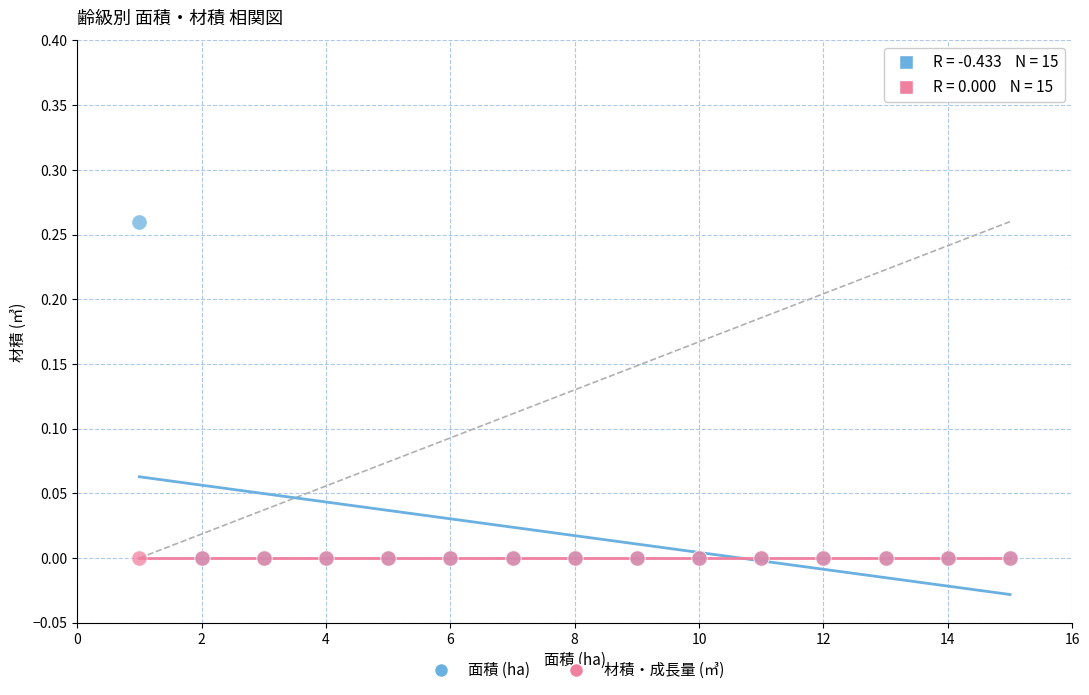

What are all the series names shown in the legend?

面積 (ha), 材積・成長量 (㎥)